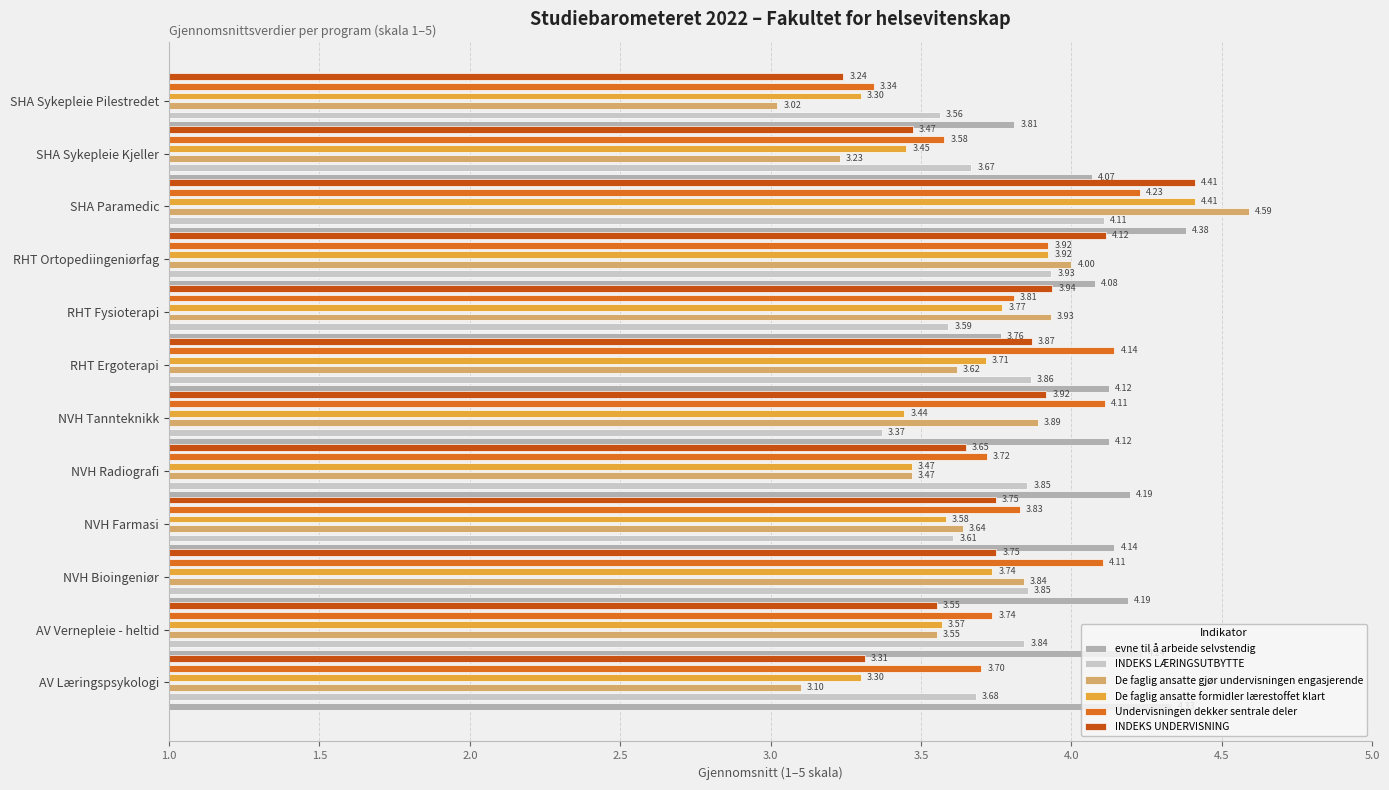

Which series has the largest range (max minus min)?

De faglig ansatte gjør undervisningen engasjerende